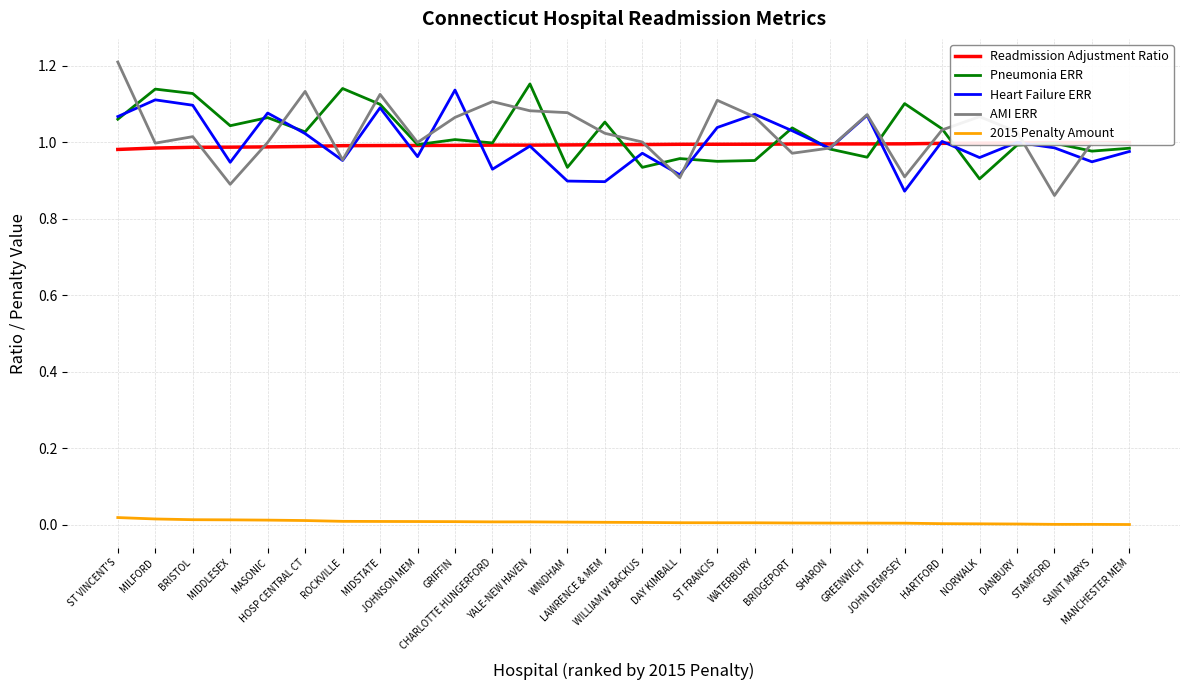

At which category does AMI ERR reach its first local peak?

BRISTOL